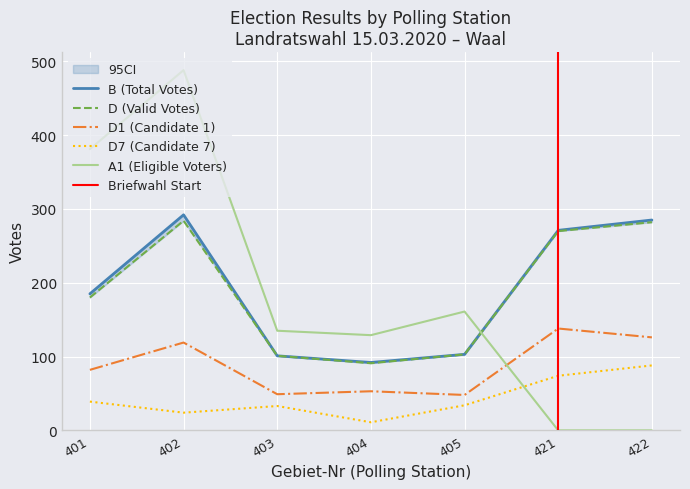

Reading left to right, transcribe all the data shown in this chart.

B: 401=185	402=292	403=101	404=92	405=103	421=271	422=285
D: 401=180	402=284	403=101	404=91	405=103	421=270	422=282
D1: 401=82	402=119	403=49	404=53	405=48	421=138	422=126
D7: 401=39	402=24	403=33	404=11	405=34	421=74	422=88
A1: 401=381	402=488	403=135	404=129	405=161	421=0	422=0